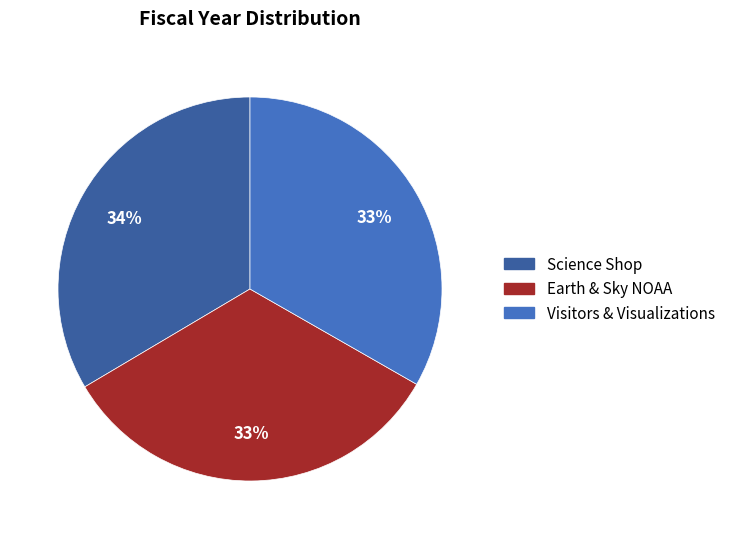

True or false: Earth & Sky NOAA accounts for 48% of the total.

False